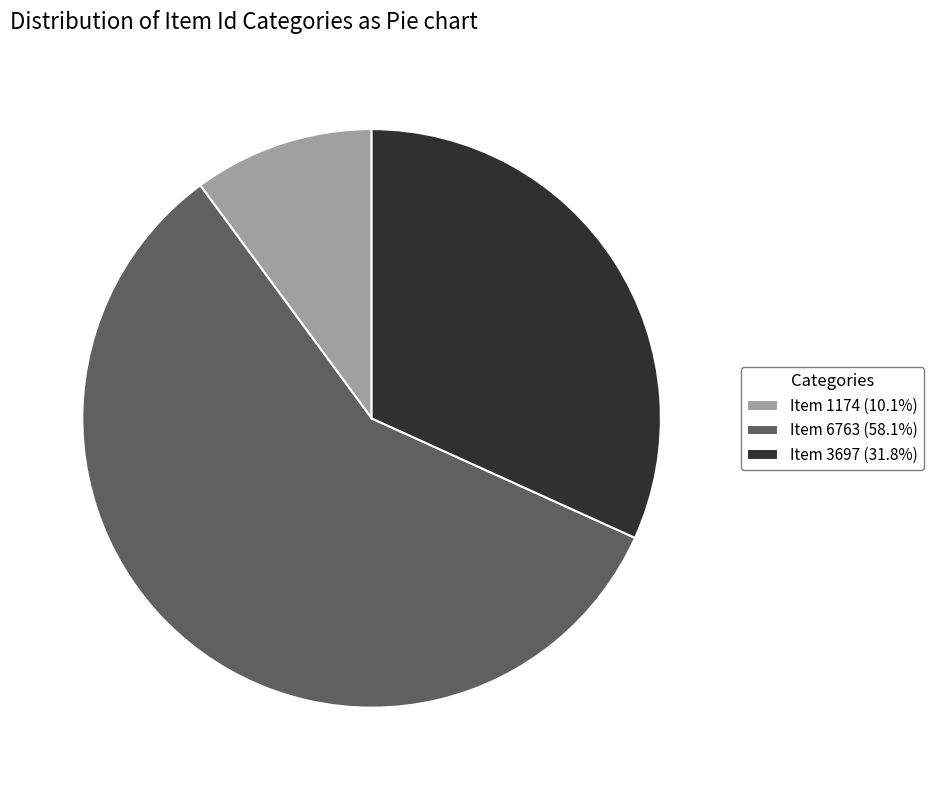

Is there any slice that represents more than half of the pie?

Yes